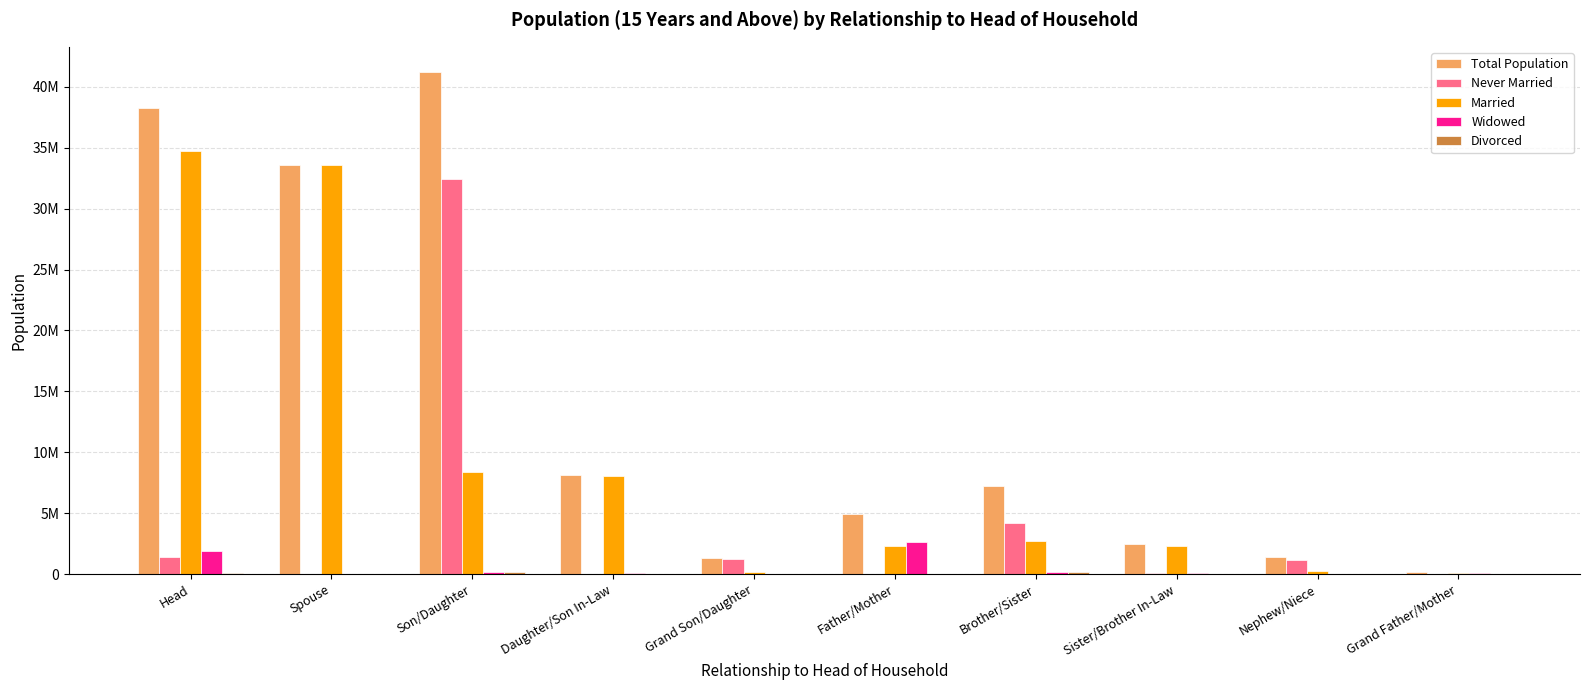

Which category has the lowest value in the Never Married series?

Spouse